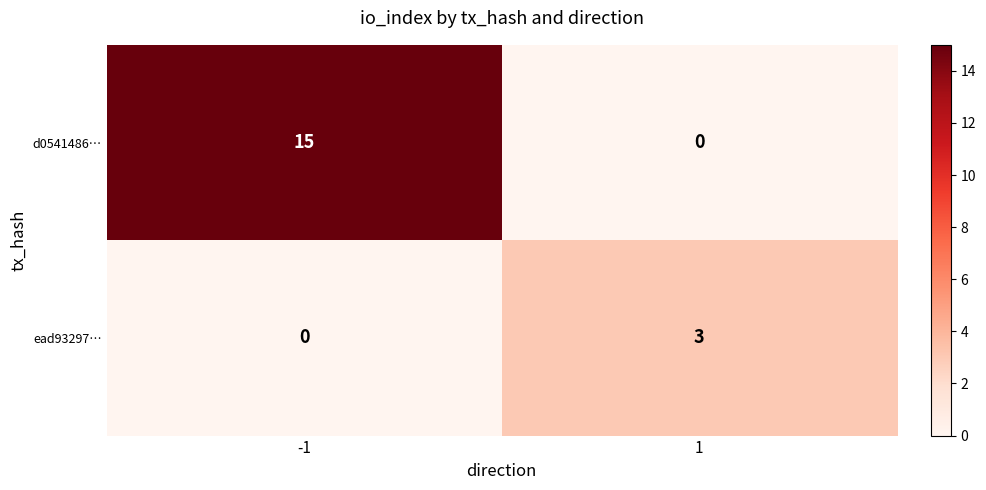

List the series in order of their overall mean, highest first.

d0541486…, ead93297…